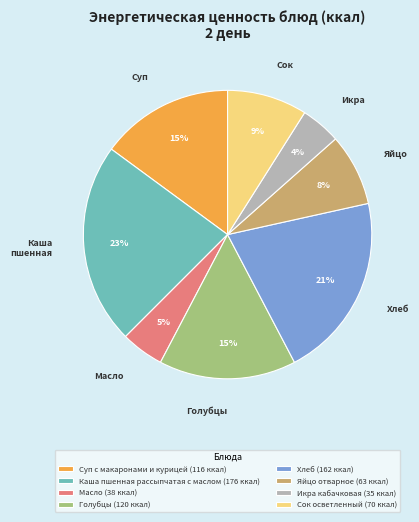

Between Яйцо отварное and Голубцы, which is larger?

Голубцы